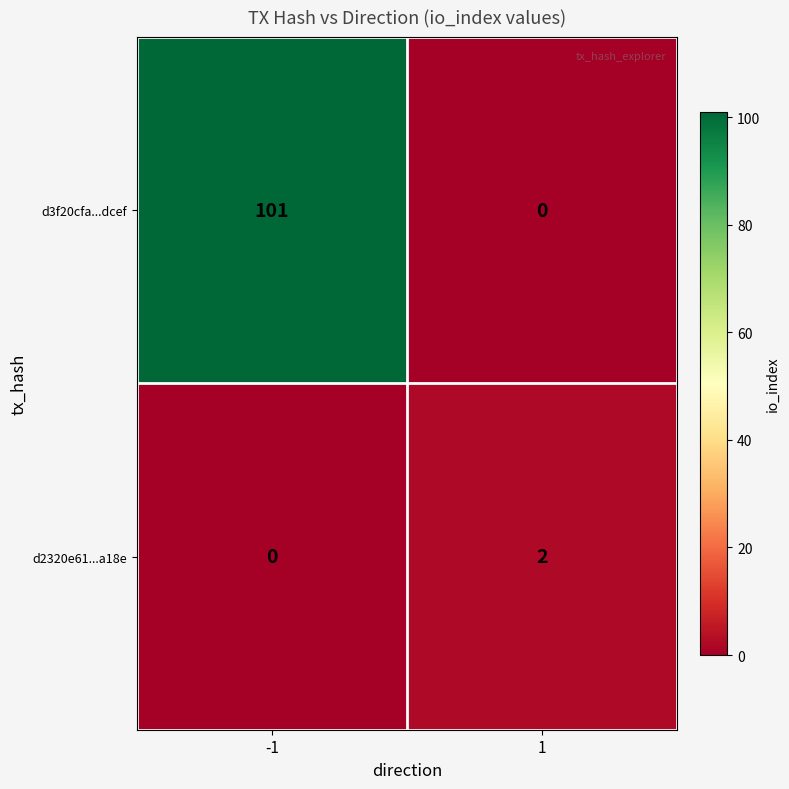

Rank the series at -1 from highest to lowest value.

d3f20cfa...dcef, d2320e61...a18e